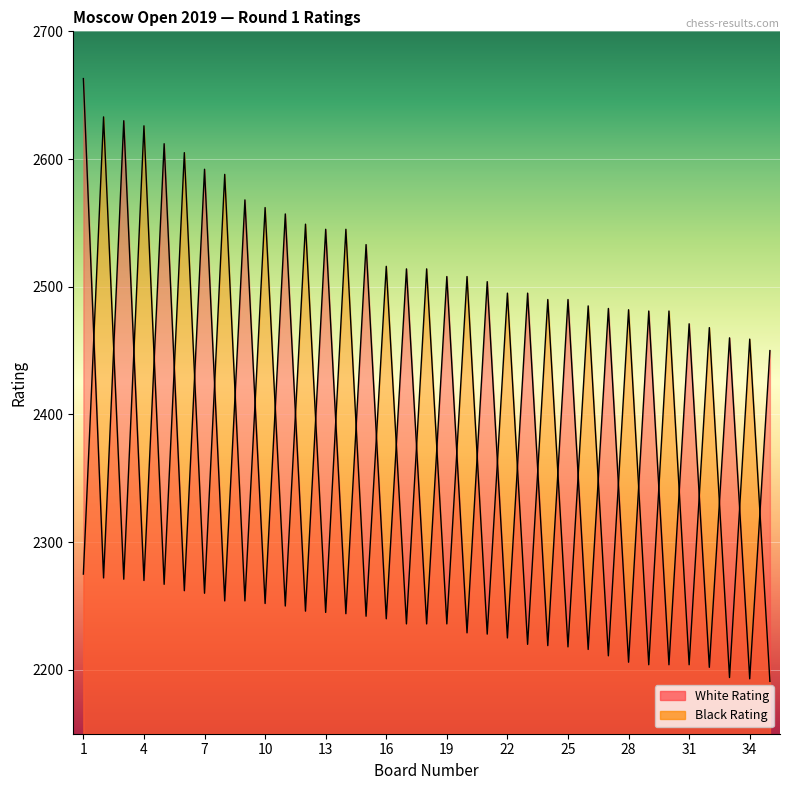

What is the difference between the highest and lowest values at 32?

266